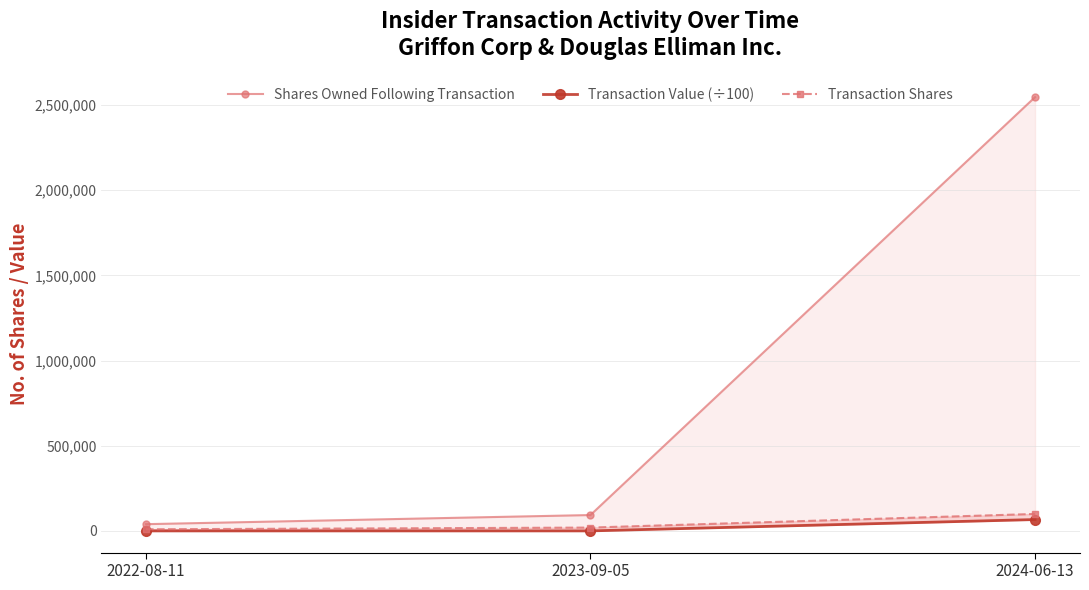

What is the difference between the maximum and minimum values in the Transaction Shares series?

90000.0